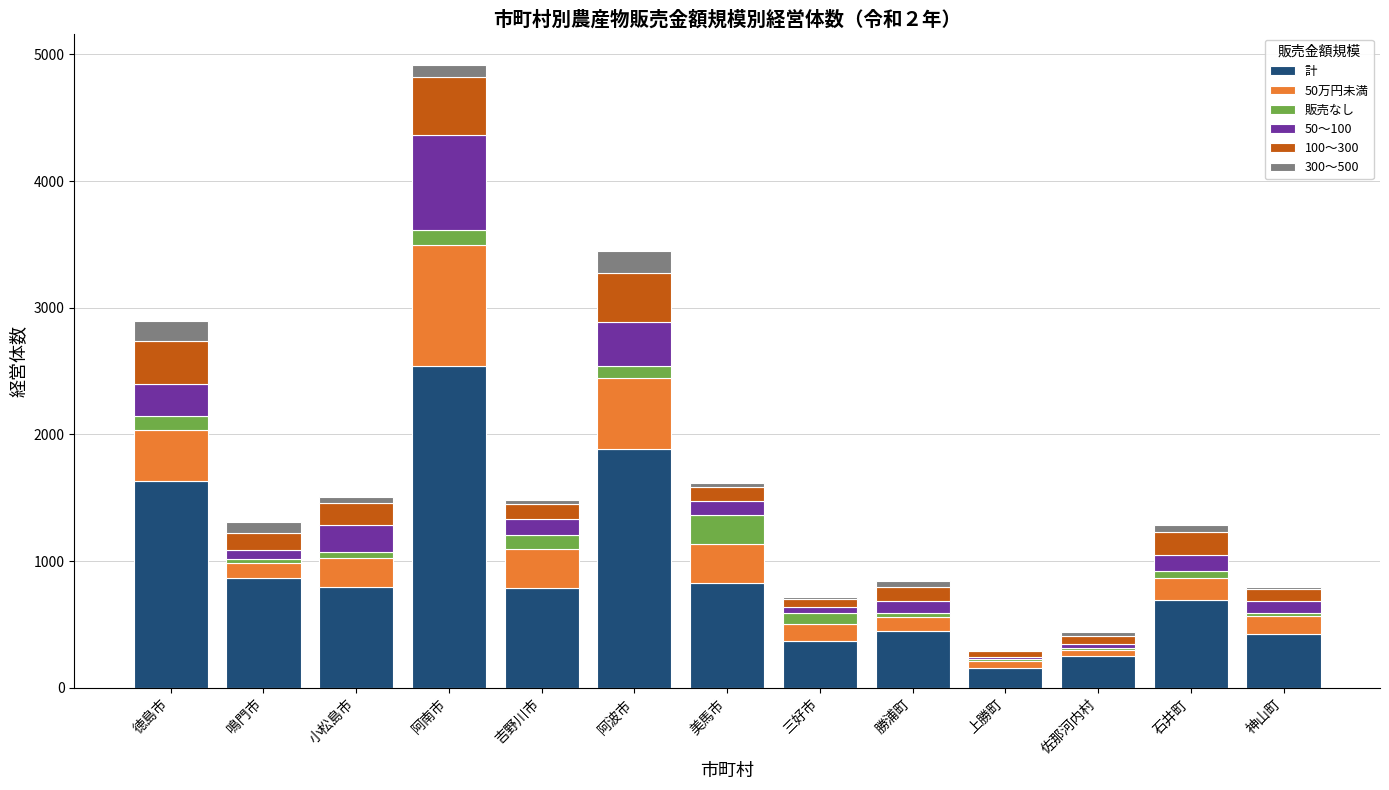

The 計 series shows 140 at 三好市. True or false?

False